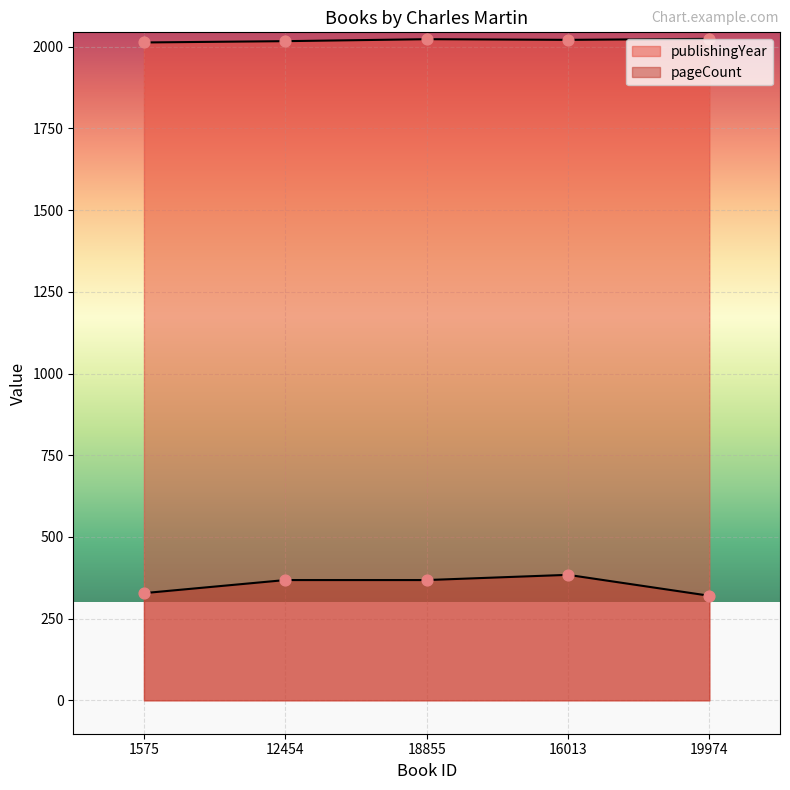

What is the total value across all series at 19974?

2344